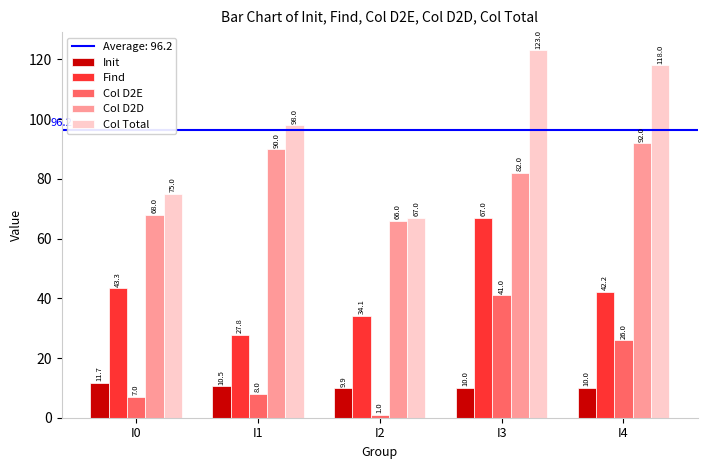

How many groups of bars are there?

5